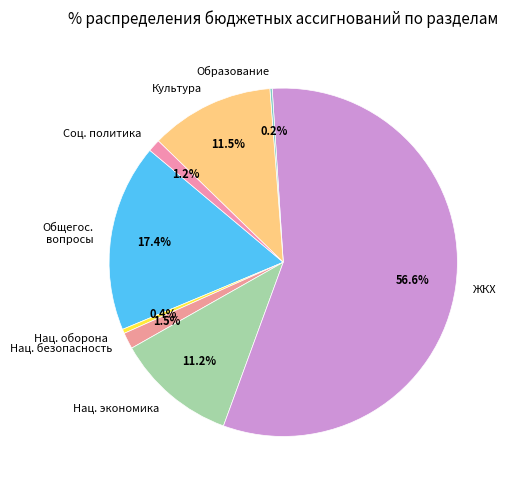

Combined, what portion of the pie is Соц. политика and Нац. экономика?

12.4%